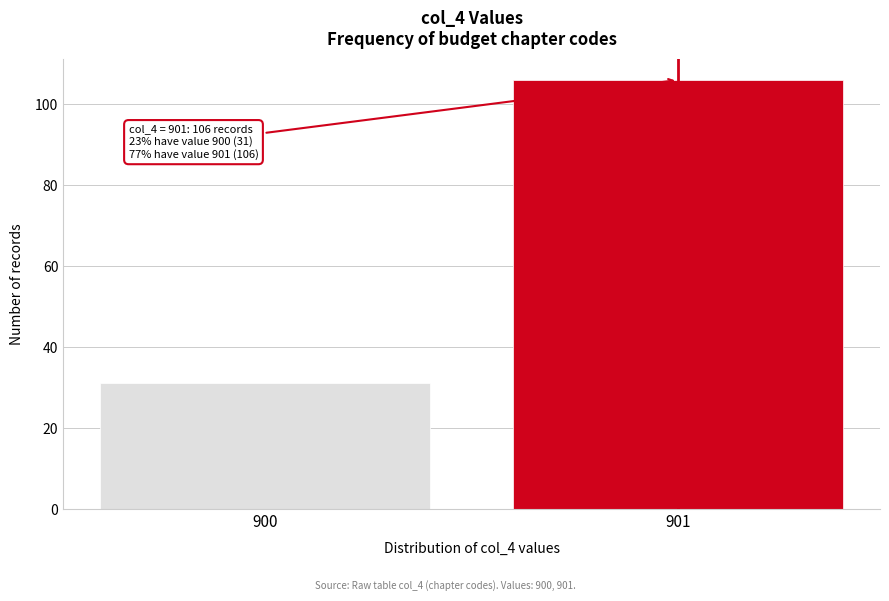

Reading left to right, what are all the values shown in this chart?

31	106